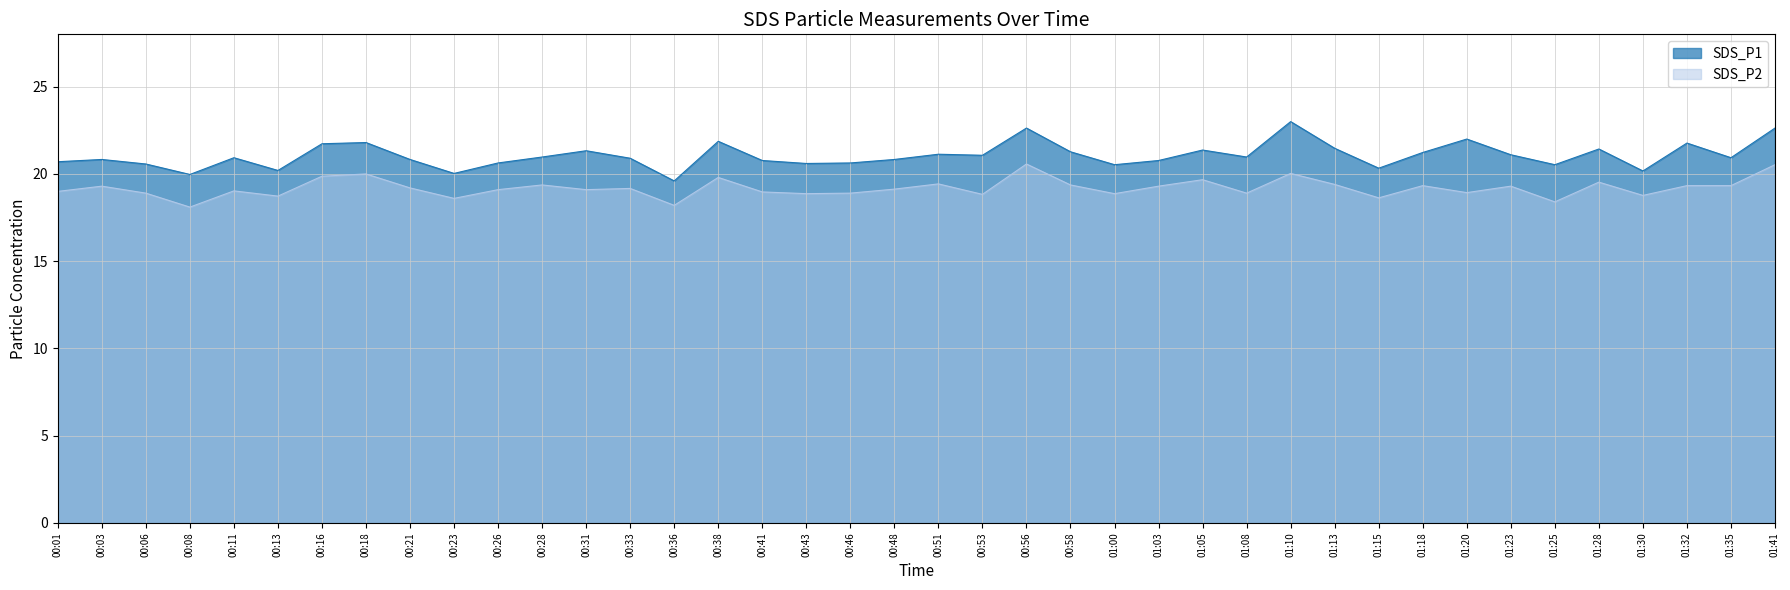

True or false: SDS_P1 and SDS_P2 cross at least once.

False